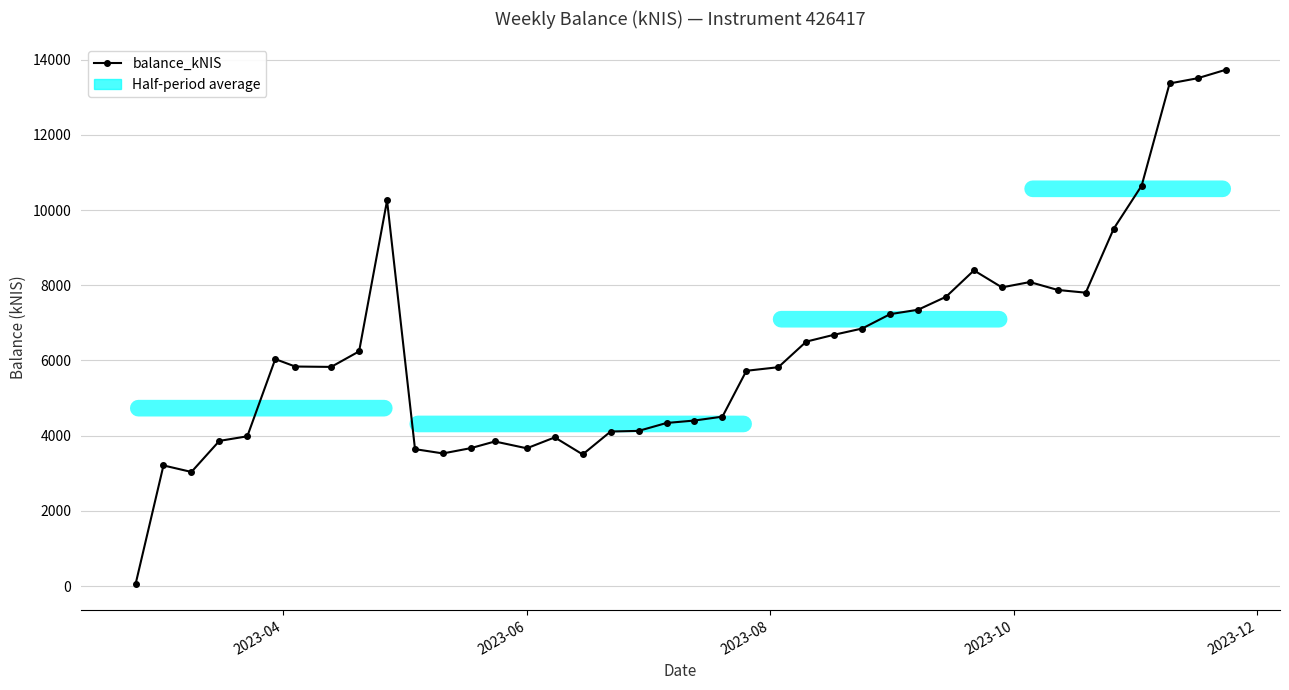

What is the greatest value displayed?

13731.1